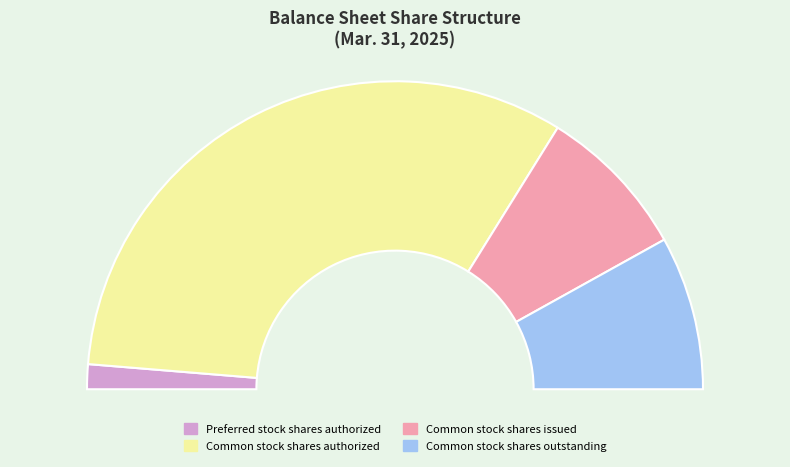

Between Common stock shares authorized and Preferred stock shares authorized, which is larger?

Common stock shares authorized